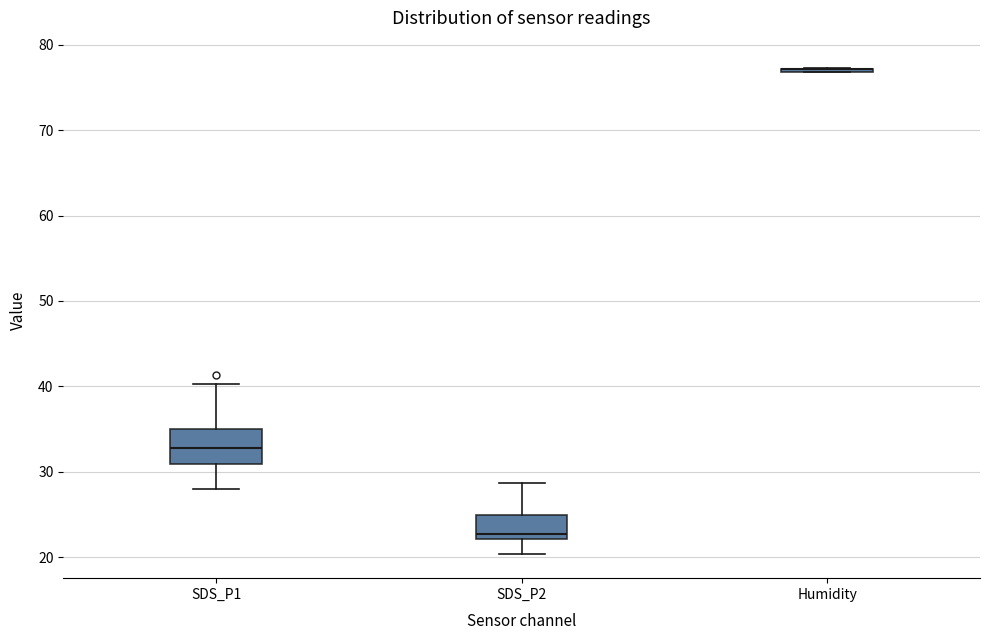

Comparing the boxes themselves (not the whiskers), which one is the tallest?

SDS_P1